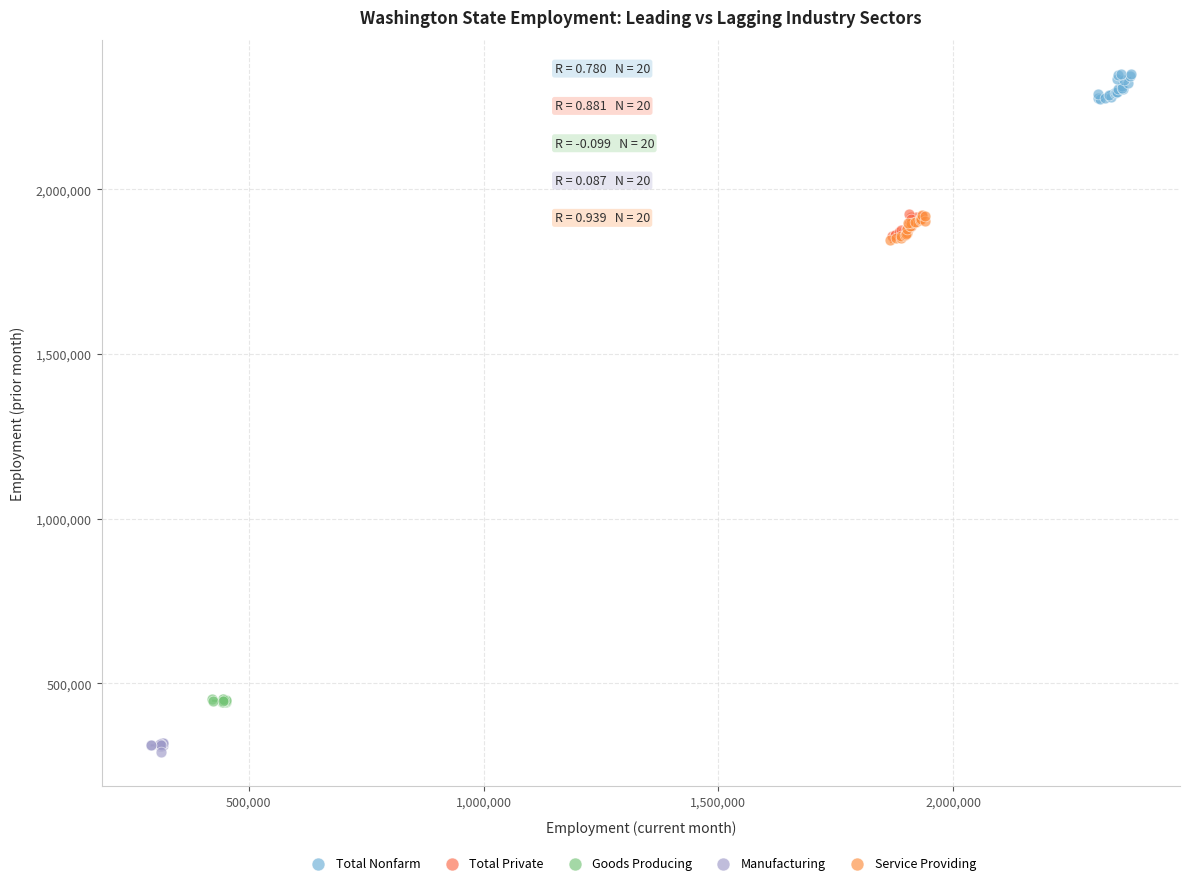

Which series contains the lowest Y value?

Manufacturing